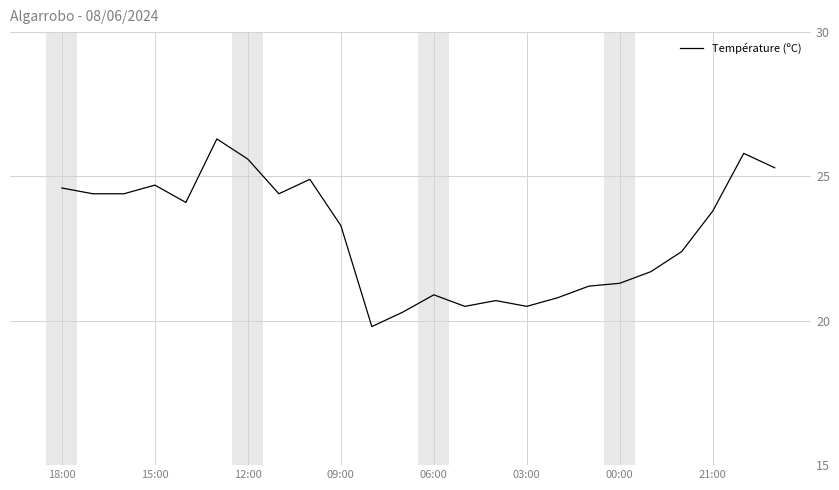

What is the difference between the maximum and minimum values?

6.5